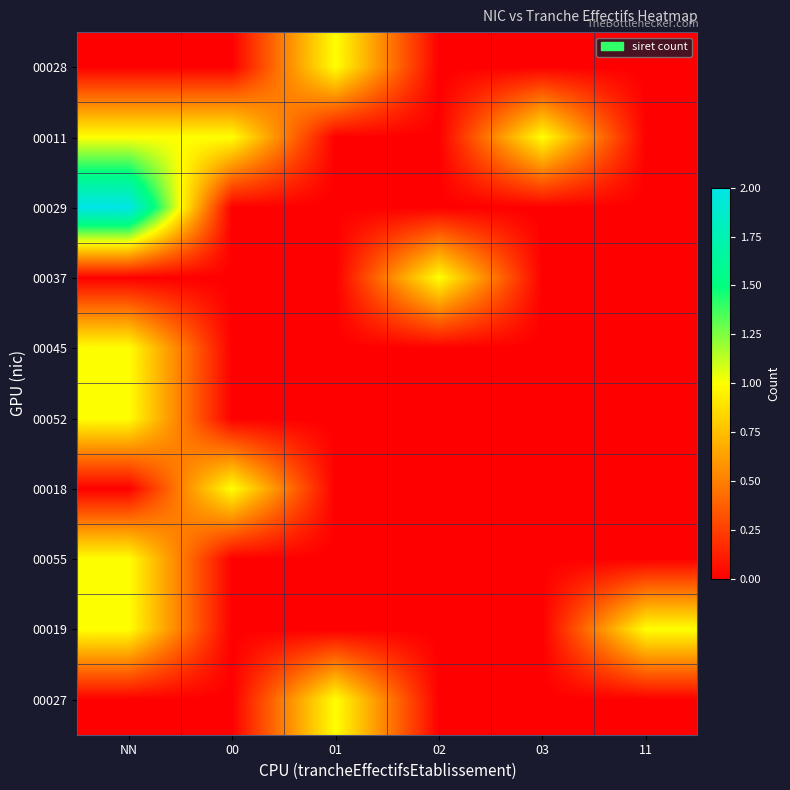

Rank the series by their maximum value, from highest to lowest.

00029, 00028, 00011, 00037, 00045, 00052, 00018, 00055, 00019, 00027